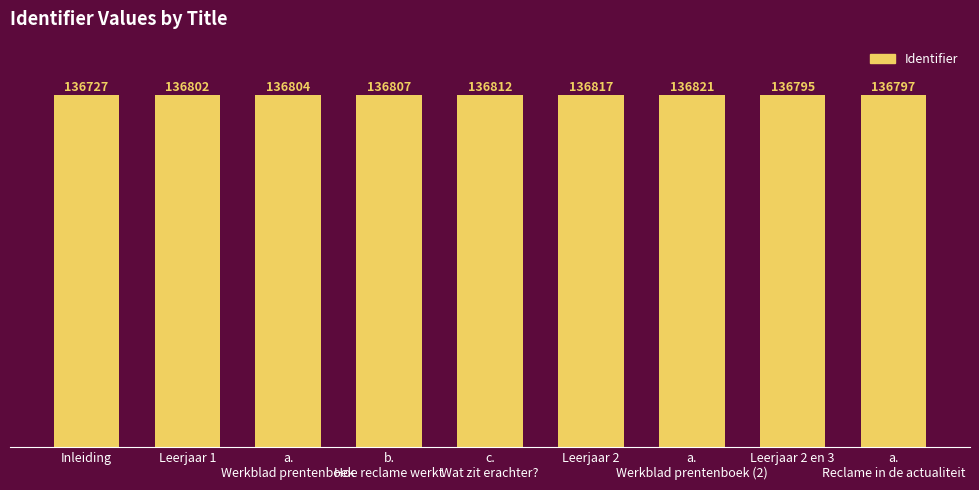

What is the change in value from Inleiding to a.
Werkblad prentenboek (2)?

+94